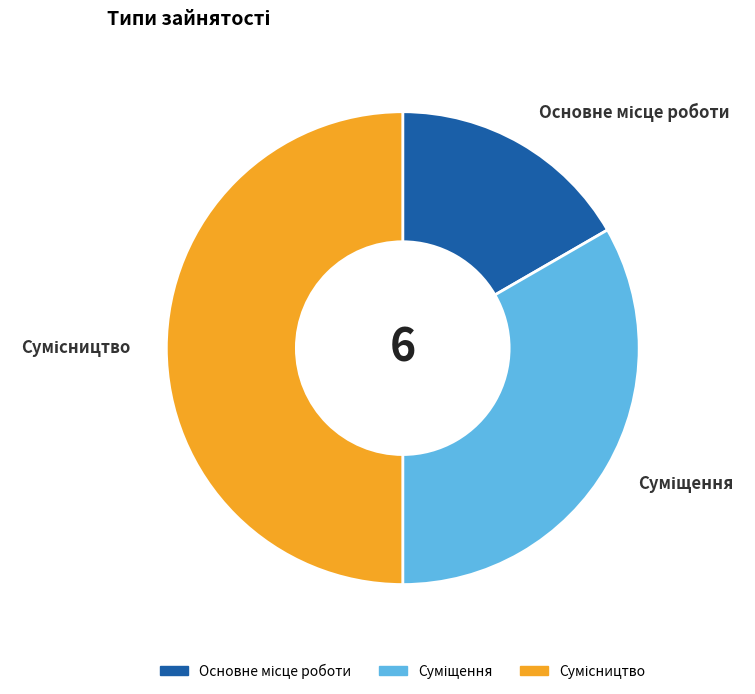

Which slice is the largest?

Сумісництво